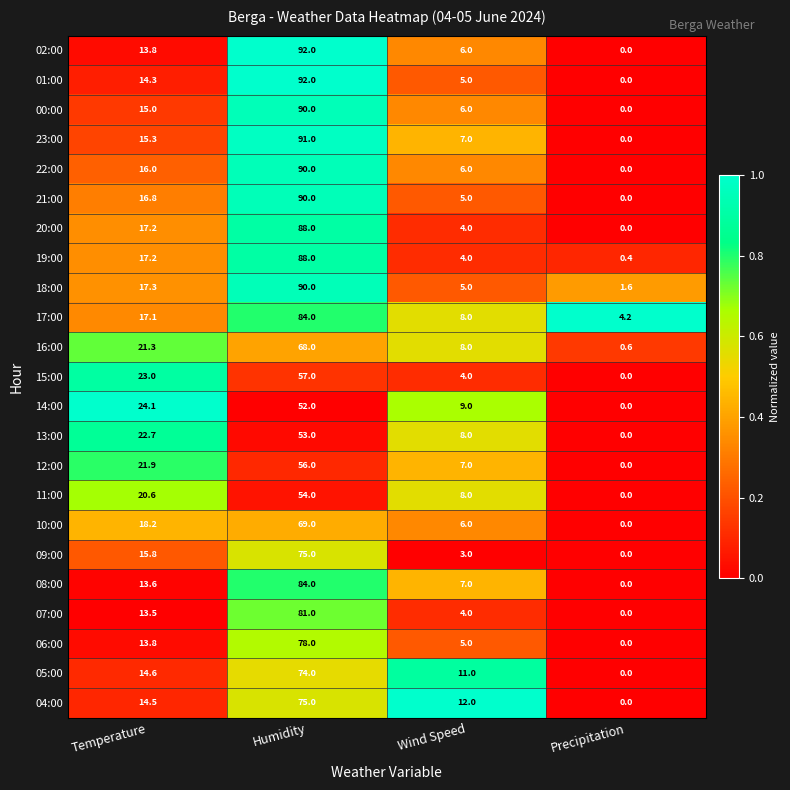

How many data points does each series have?

4